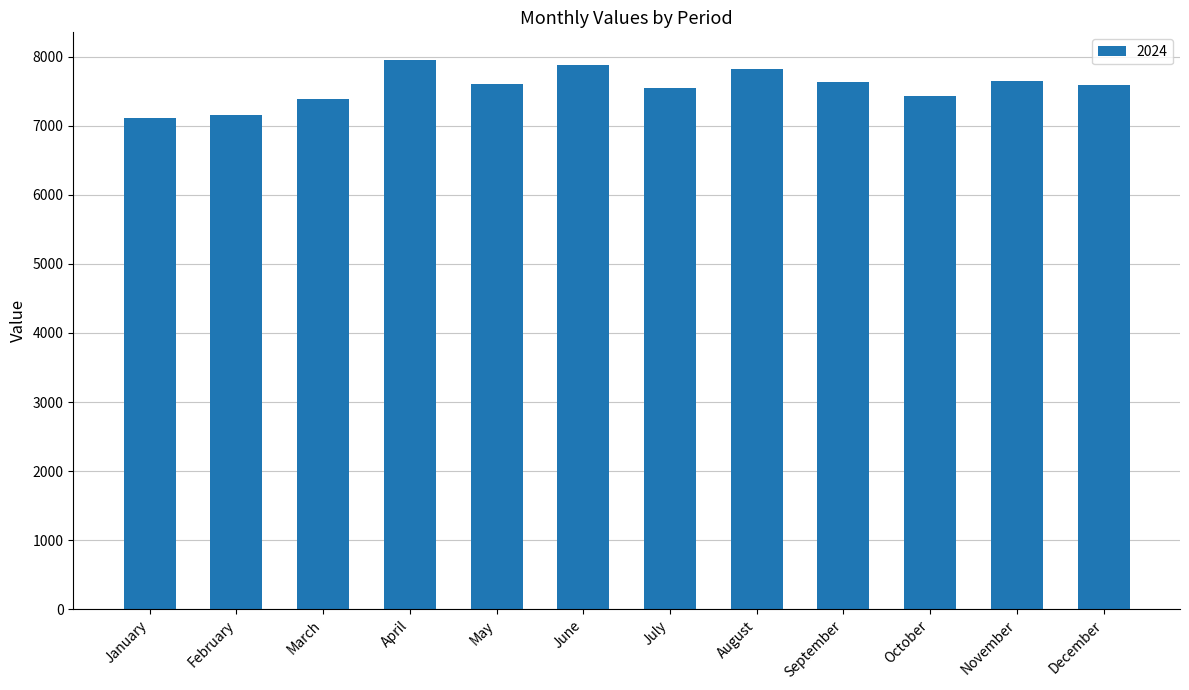

What is the approximate value at February, to the nearest 100?

7200